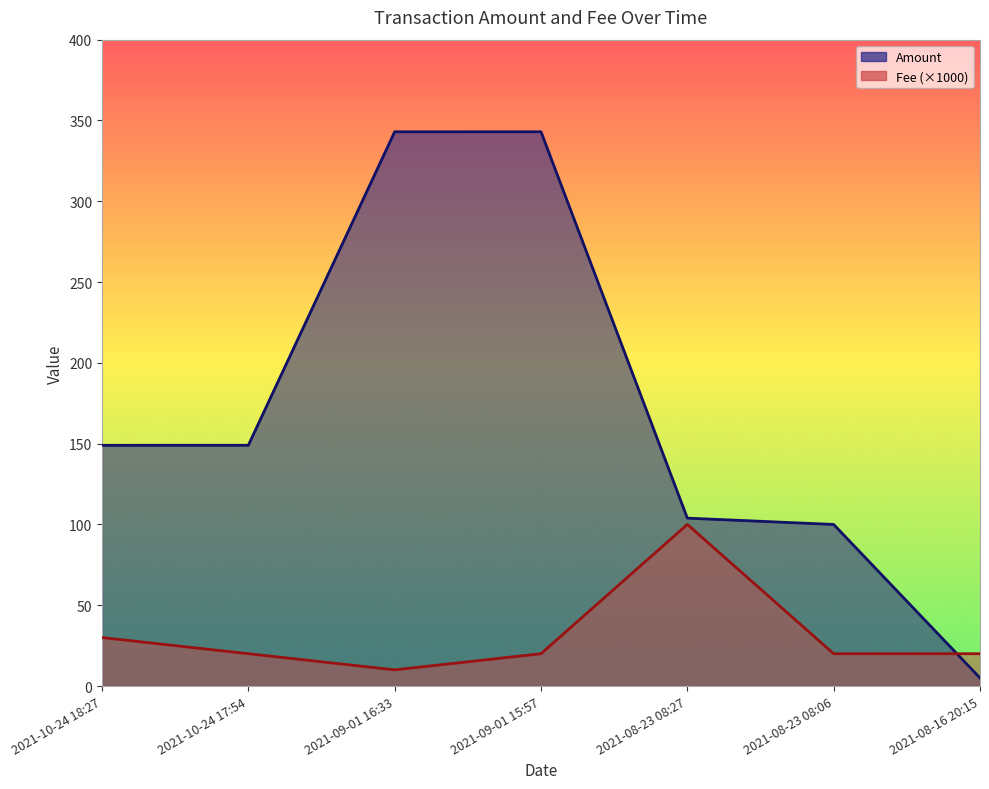

Which category has the lowest value in the Fee (×1000) series?

2021-09-01 16:33